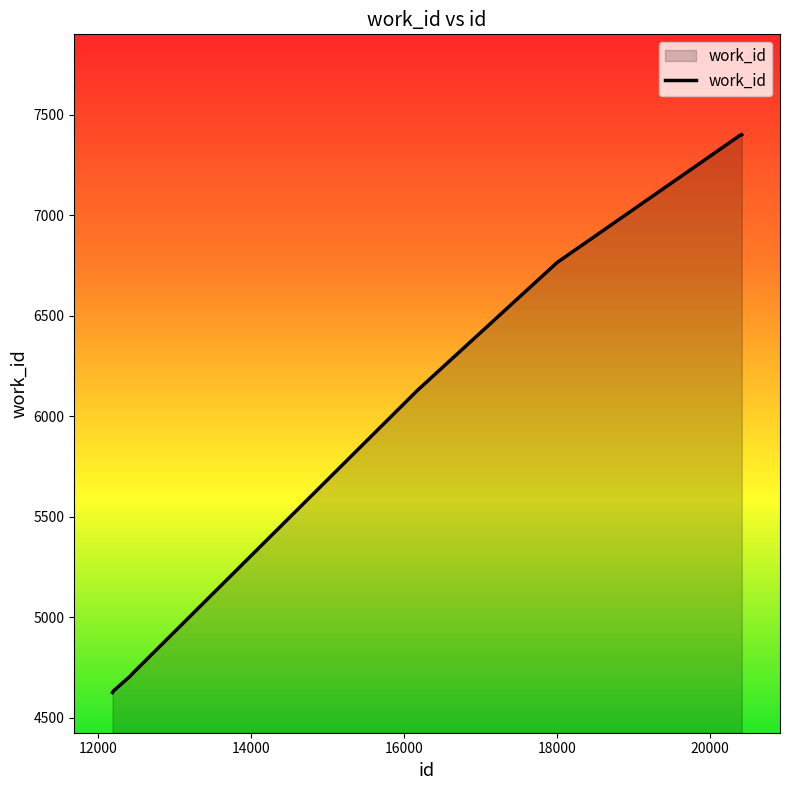

What is the maximum value shown in the chart?

7401